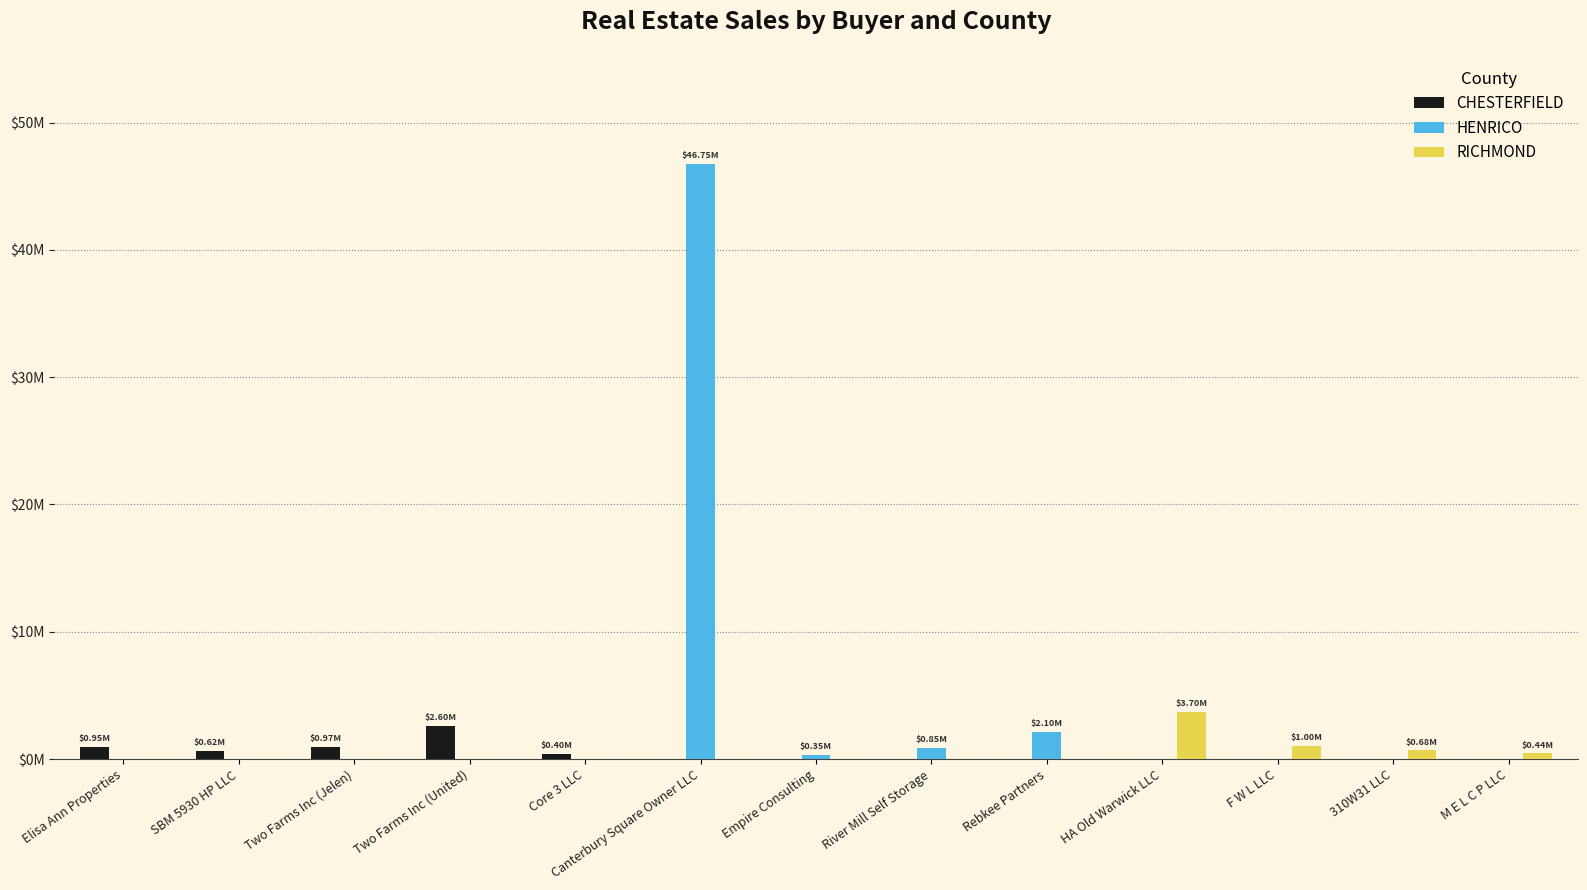

What is the total value across all series at 310W31 LLC?

680000